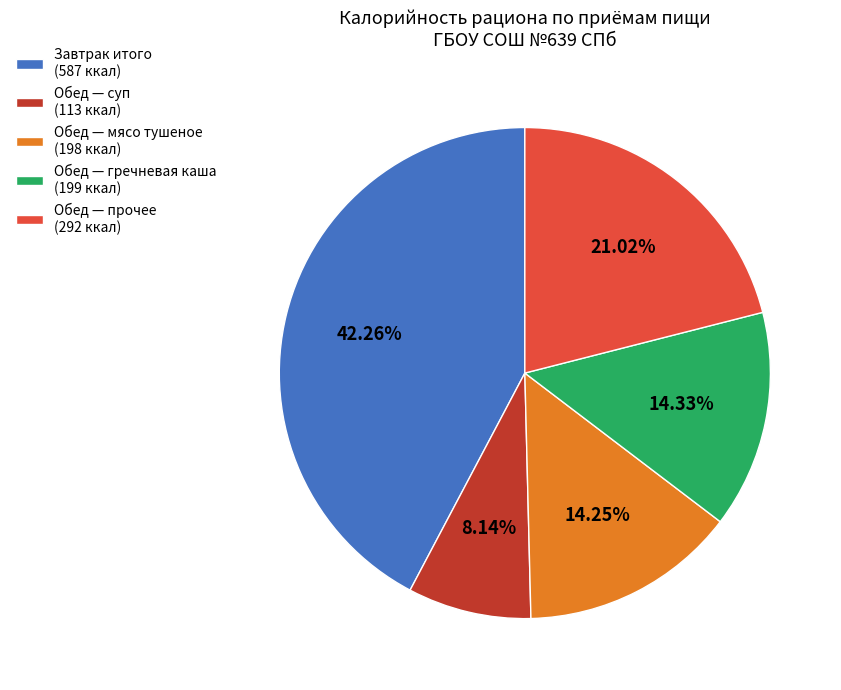

Does any single category account for the majority?

No